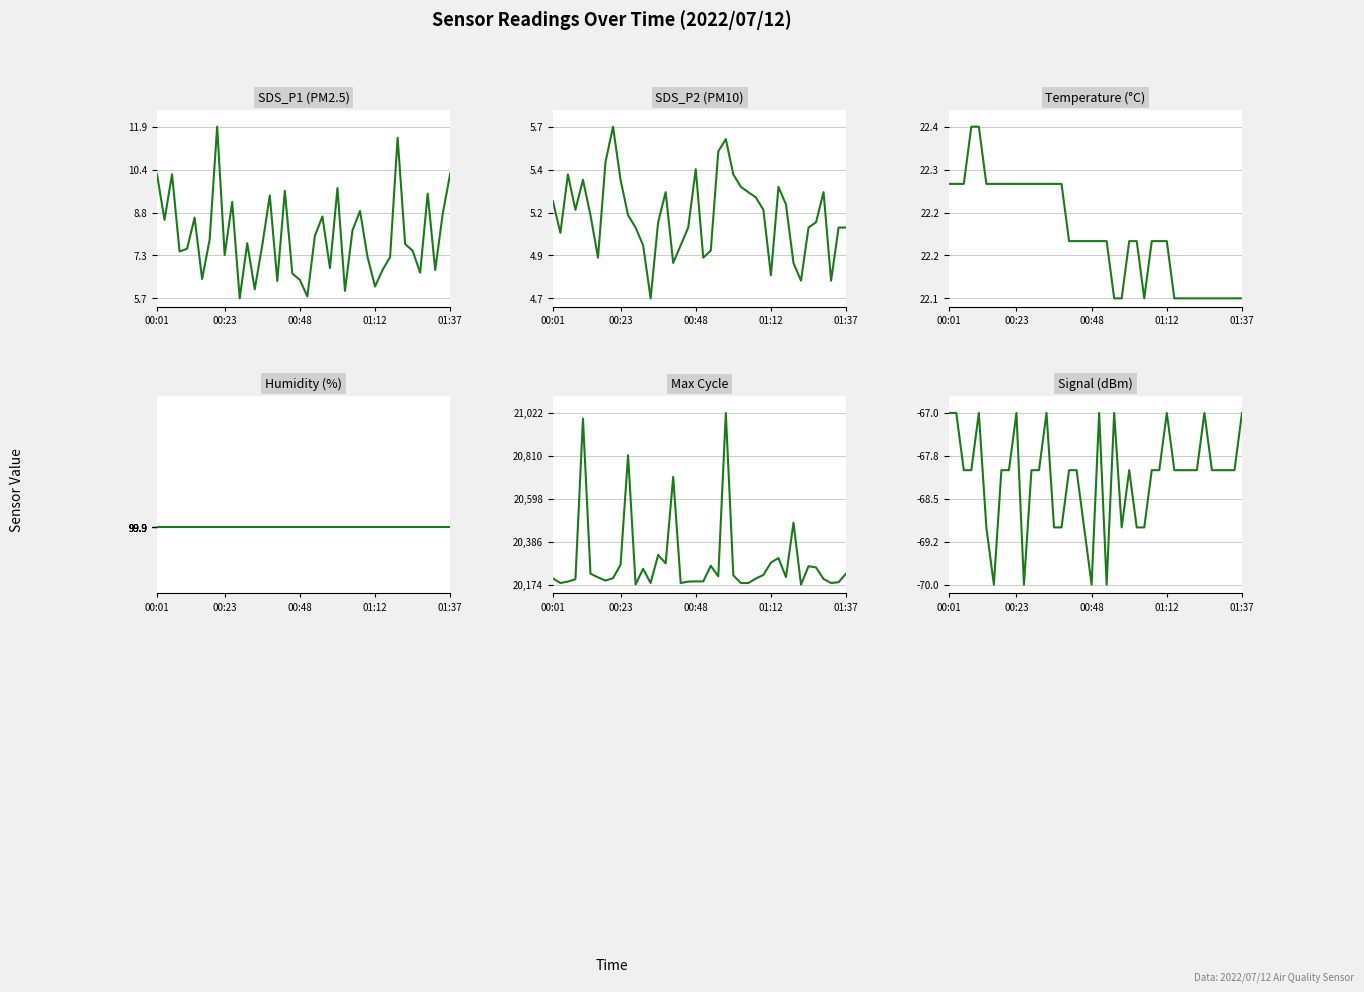

True or false: Signal and Humidity intersect in this chart.

False